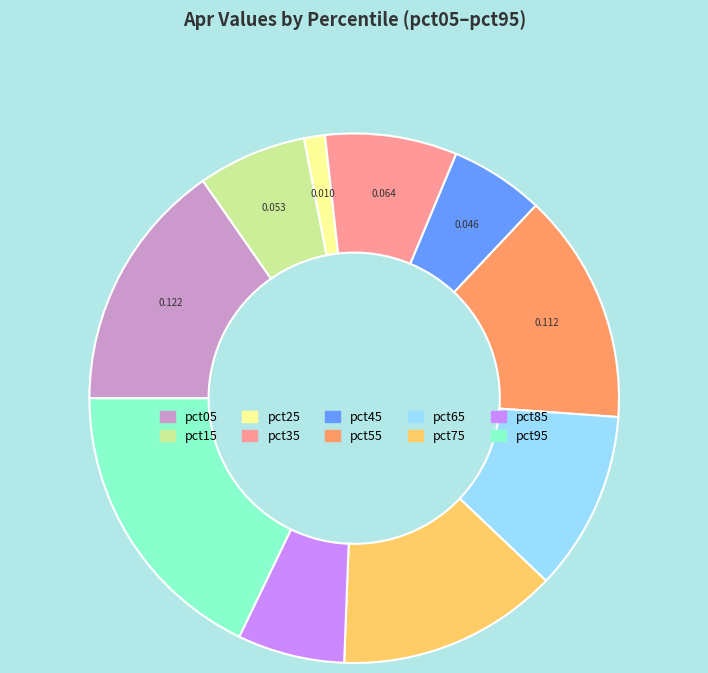

How many slices are in this pie chart?

10